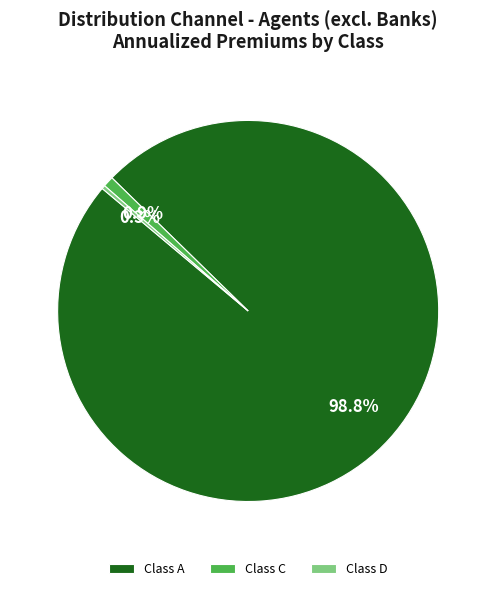

How many segments does this pie chart have?

3